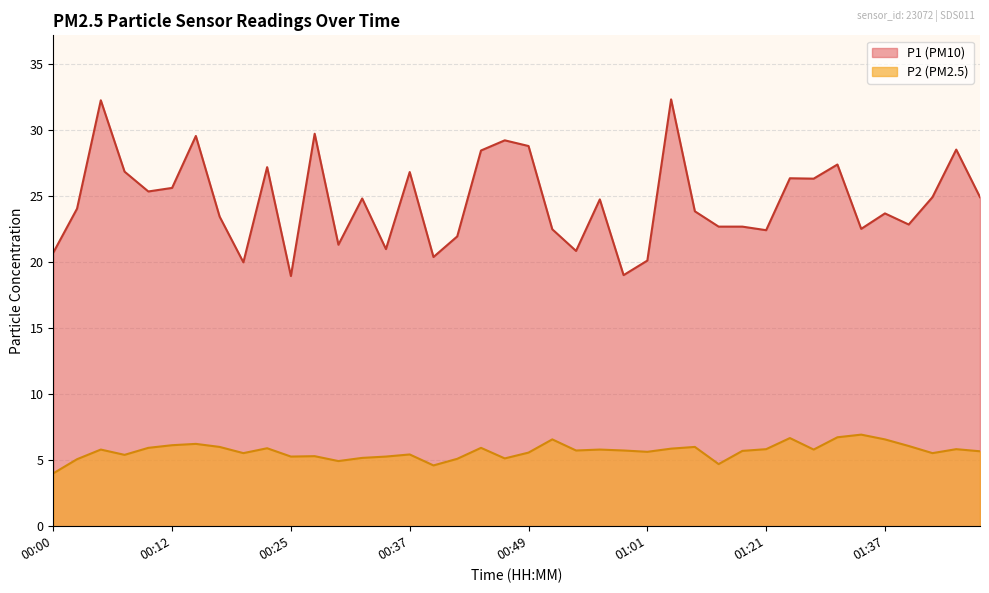

Which series has the widest spread of values?

P1 (PM10)